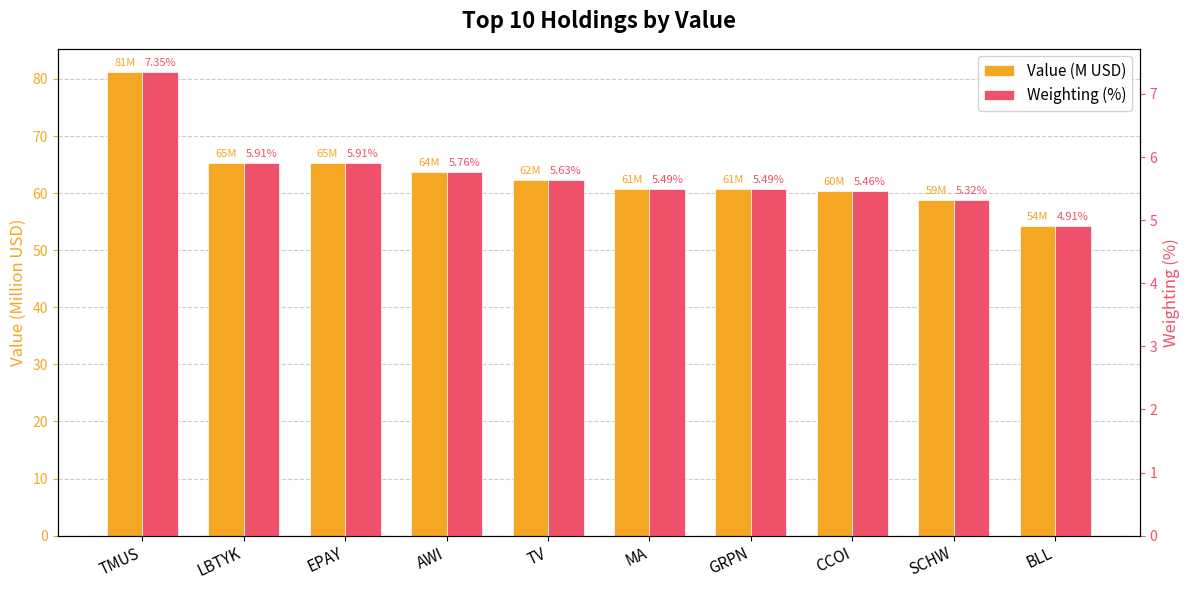

List the series in order of their peak value, lowest first.

Weighting (%), Value (M USD)